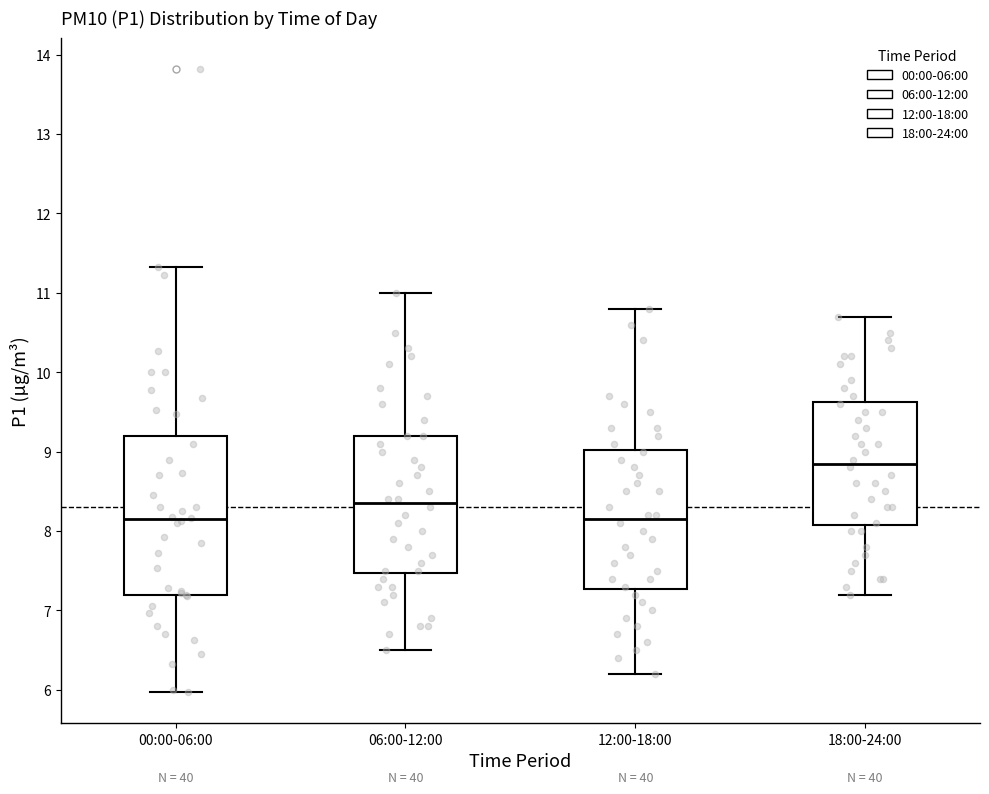

Reading left to right, read every box against the y-axis: the position of its median line, the range the box covers, and the ends of its whiskers. The values are not printed on the chart, so give them approximately, as read against the axis.

00:00-06:00: median 8.2, box 7.2 to 9.2, whiskers 6.0 to 11.3
06:00-12:00: median 8.4, box 7.5 to 9.2, whiskers 6.5 to 11.0
12:00-18:00: median 8.2, box 7.3 to 9.0, whiskers 6.2 to 10.8
18:00-24:00: median 8.9, box 8.1 to 9.6, whiskers 7.2 to 10.7